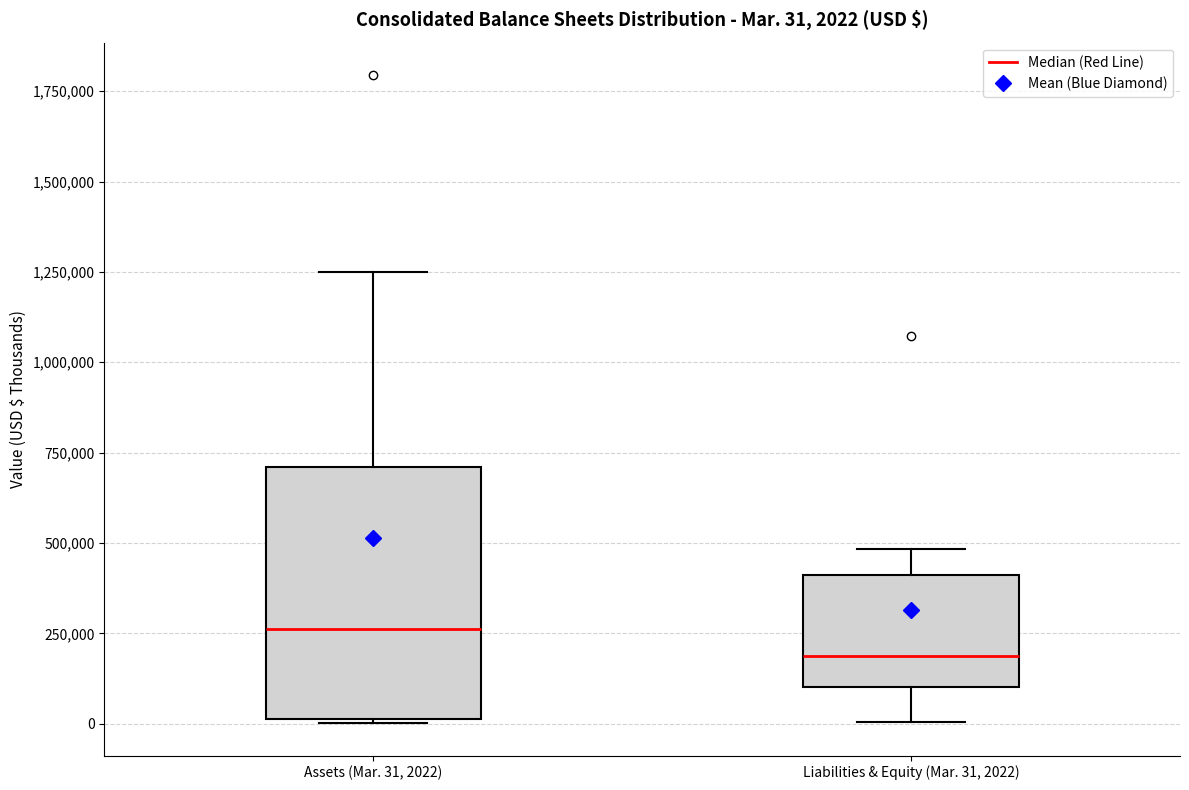

Which box has the highest median line?

Assets (Mar. 31, 2022)